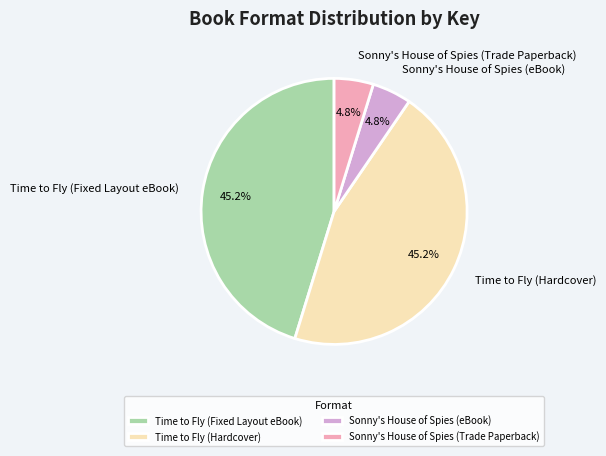

What is the ratio of the value at Time to Fly (Fixed Layout eBook) to the value at Time to Fly (Hardcover)?

1.0